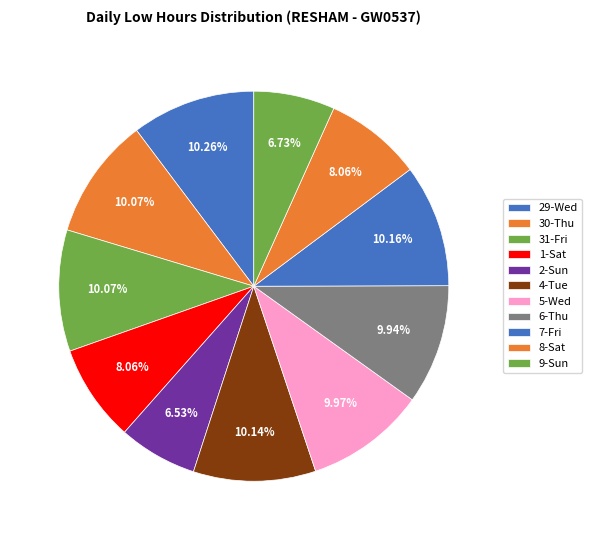

Which slice is the largest?

Wed